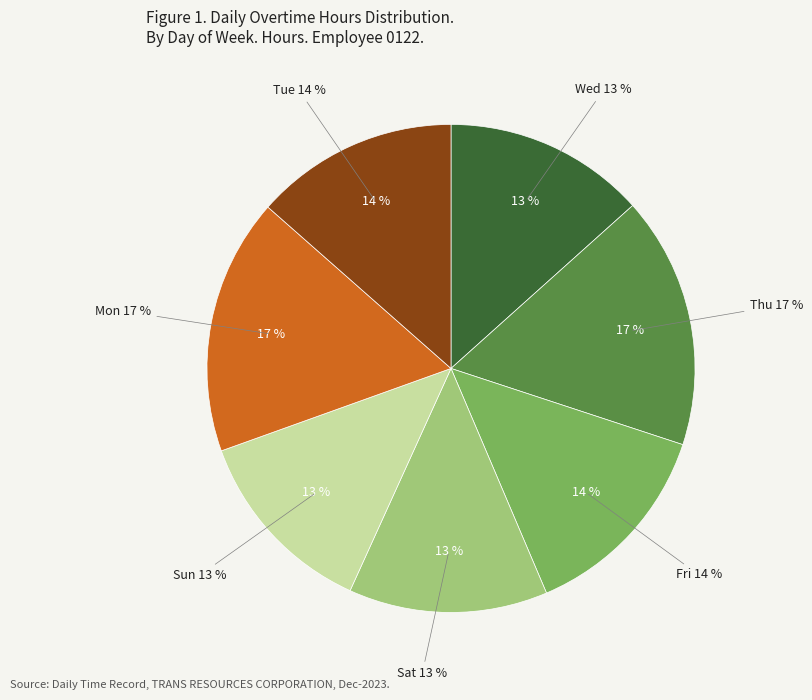

To the nearest percent, what is the combined percentage of Wed and Thu?

30%